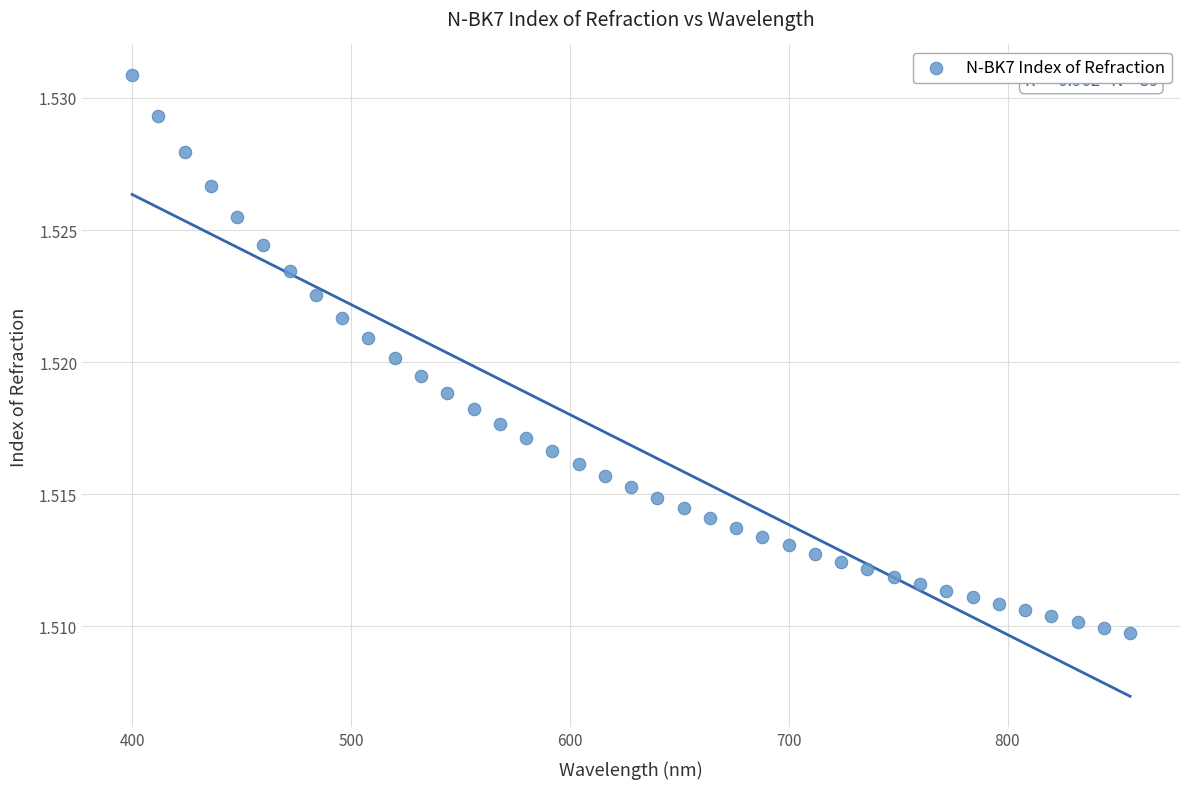

What is the range of X values (max minus min)?

456.0